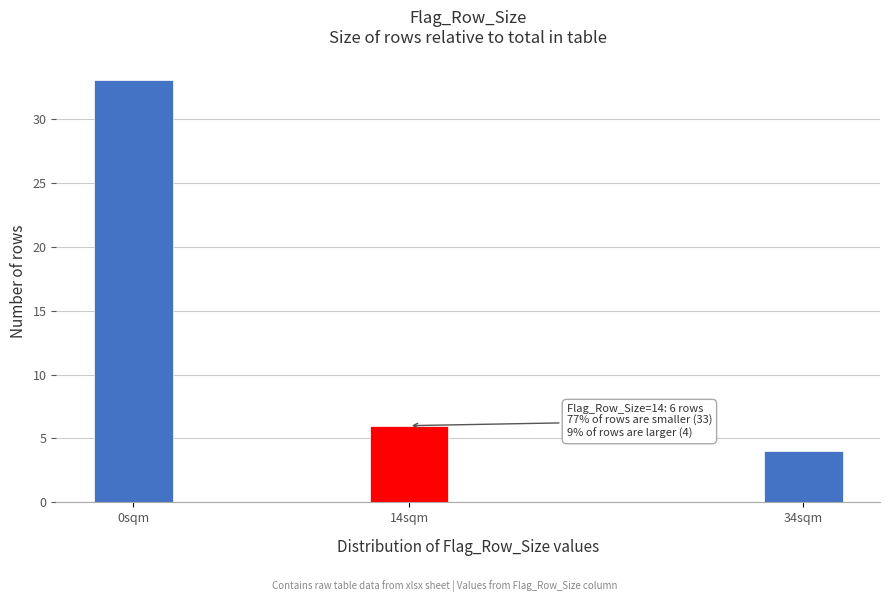

Reading left to right, what are all the values shown in this chart?

0sqm=33	14sqm=6	34sqm=4